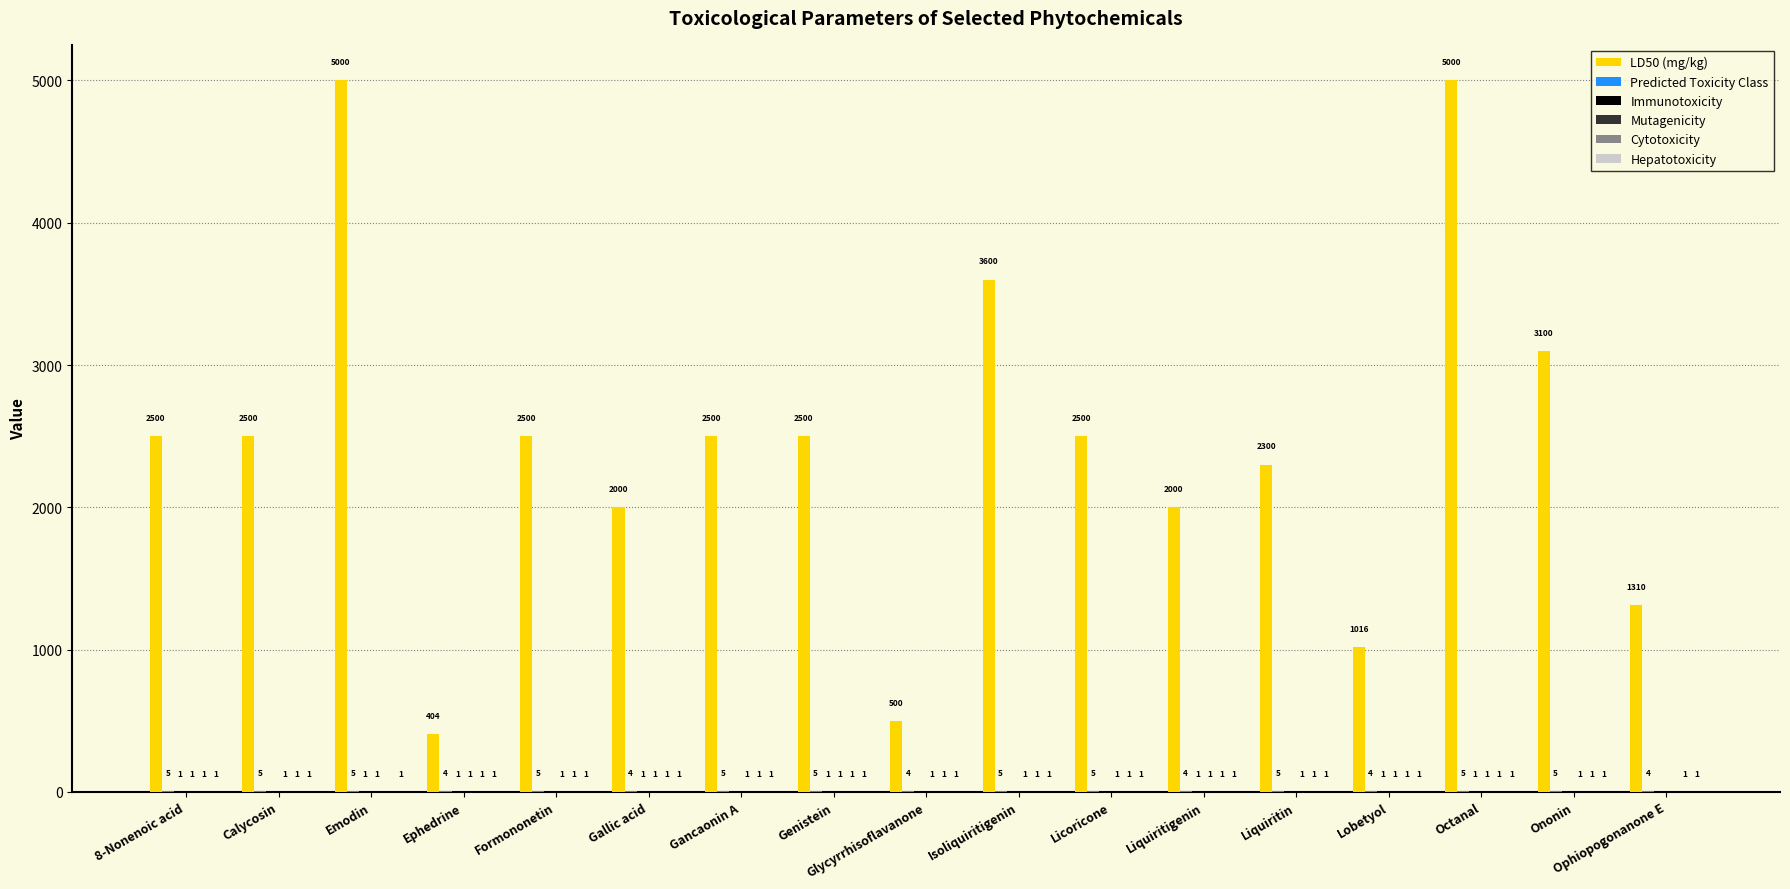

Which series changed the most between Gancaonin A and Liquiritin?

LD50 (mg/kg)